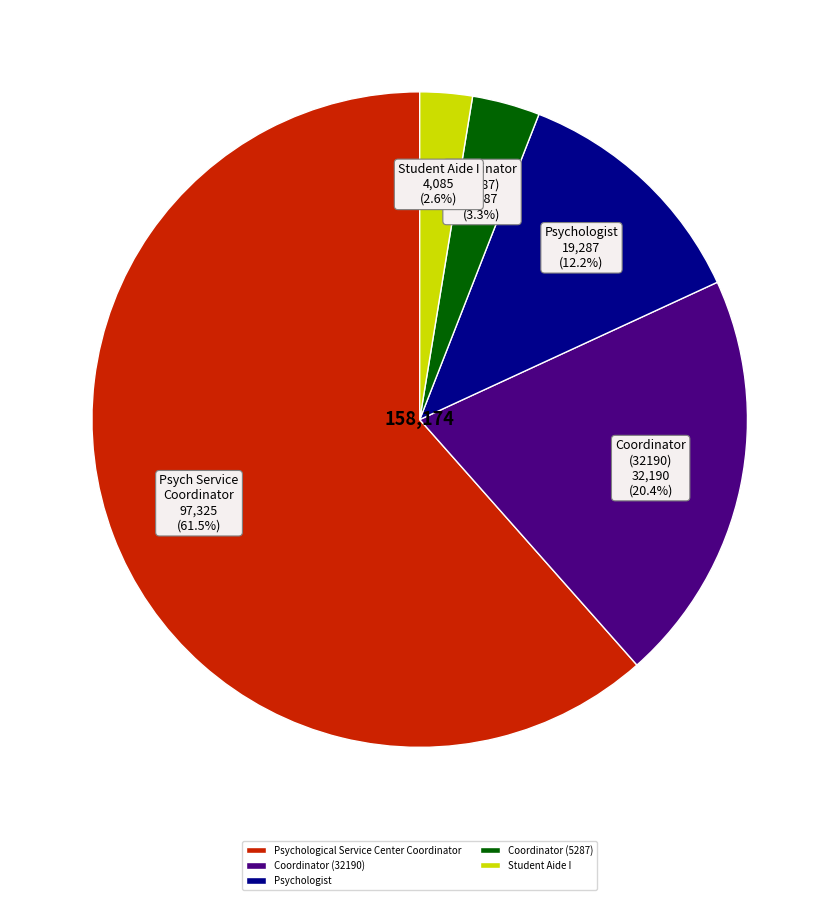

What percentage is the Student Aide I slice, to the nearest percent?

3%